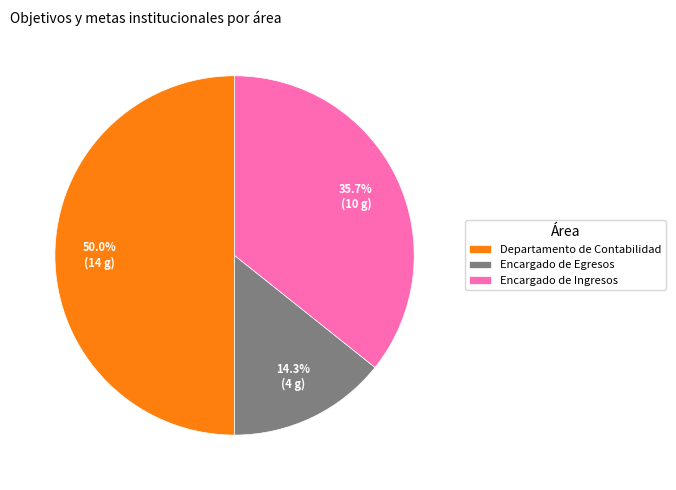

Between Departamento de Contabilidad and Encargado de Ingresos, which is larger?

Departamento de Contabilidad